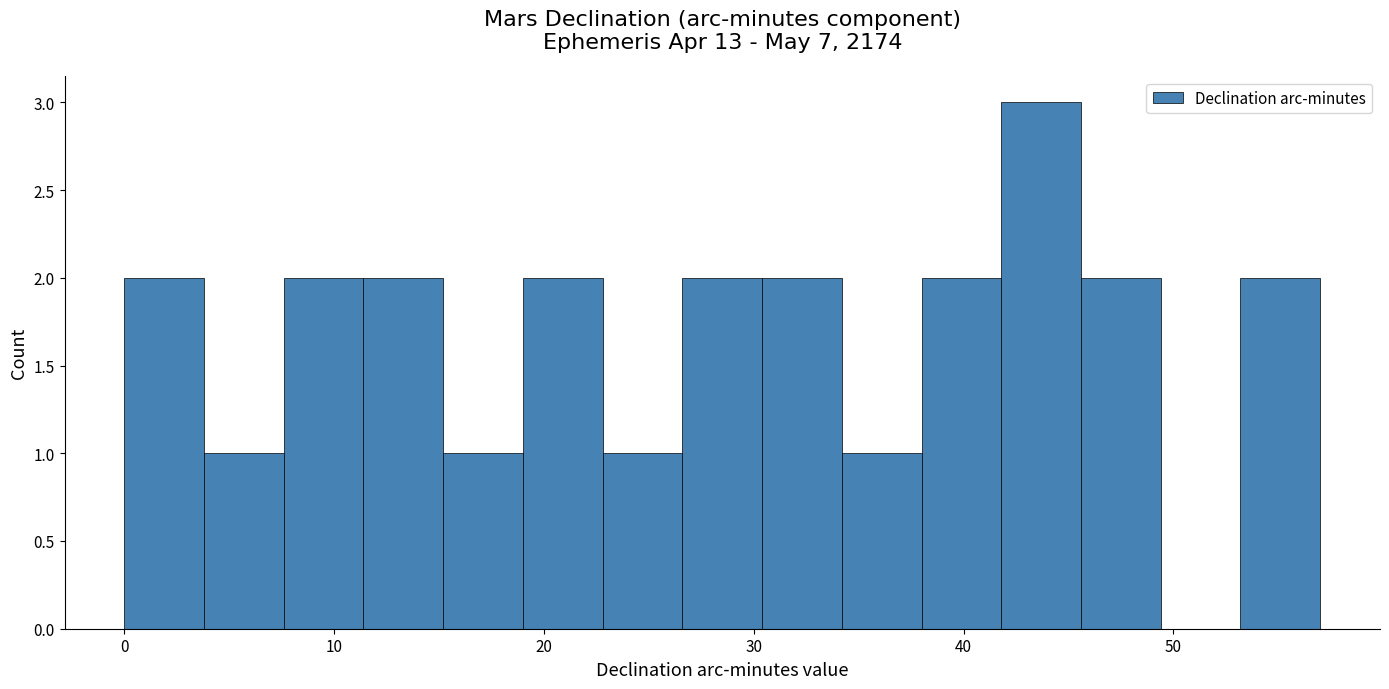

Around what value on the x-axis is the tallest bar? Give the approximate position of its centre, as read against the axis.

44